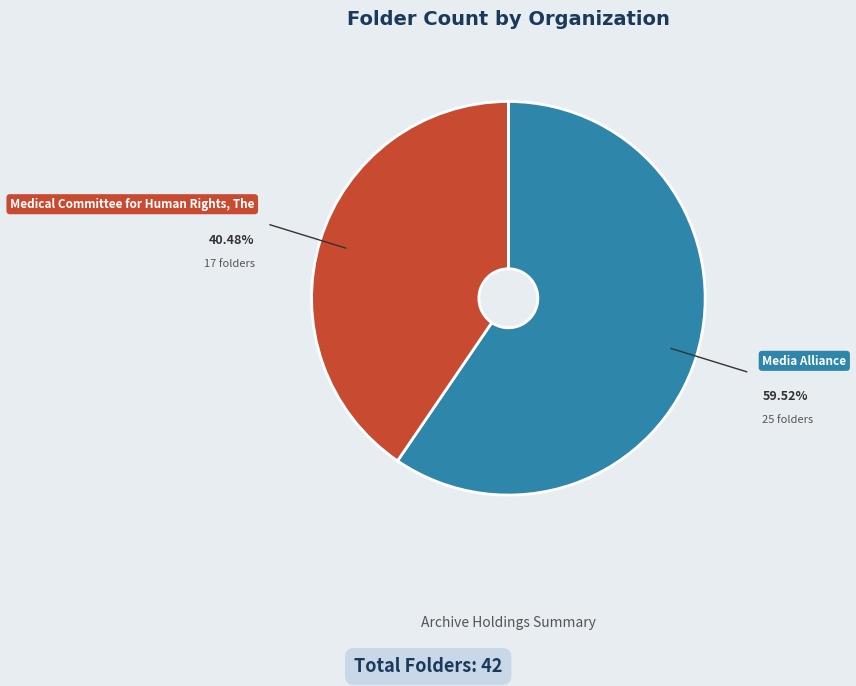

To the nearest percent, what percentage of the pie is Media Alliance?

60%